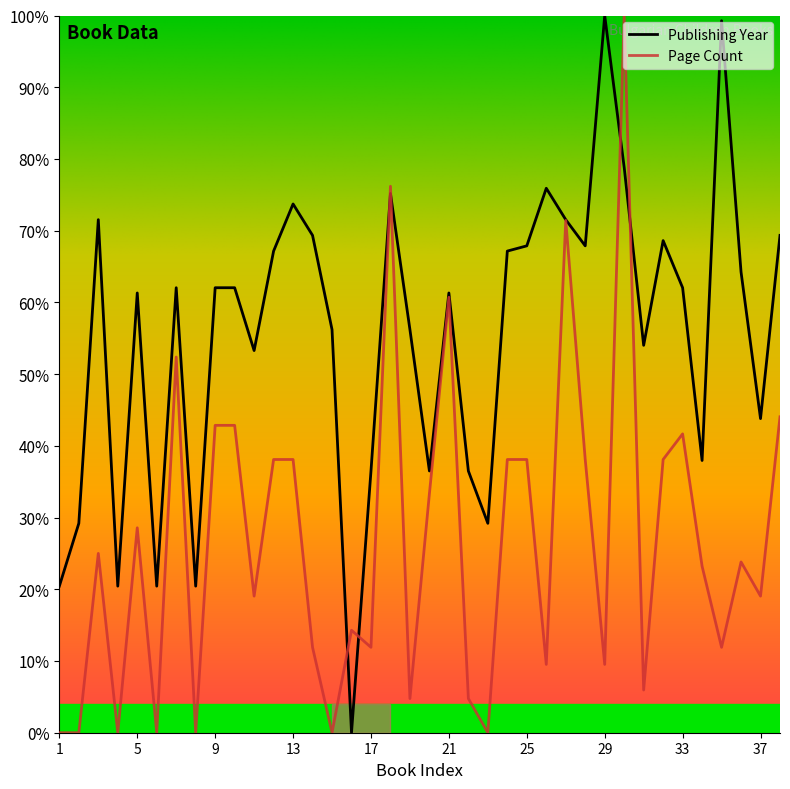

Is it true that Publishing Year equals 11.7 at 15?

False